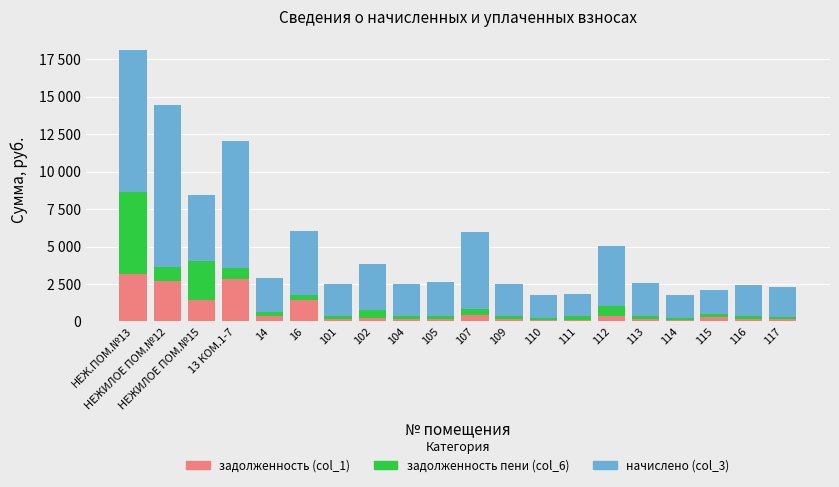

Which has a higher value, 111 or 102?

102